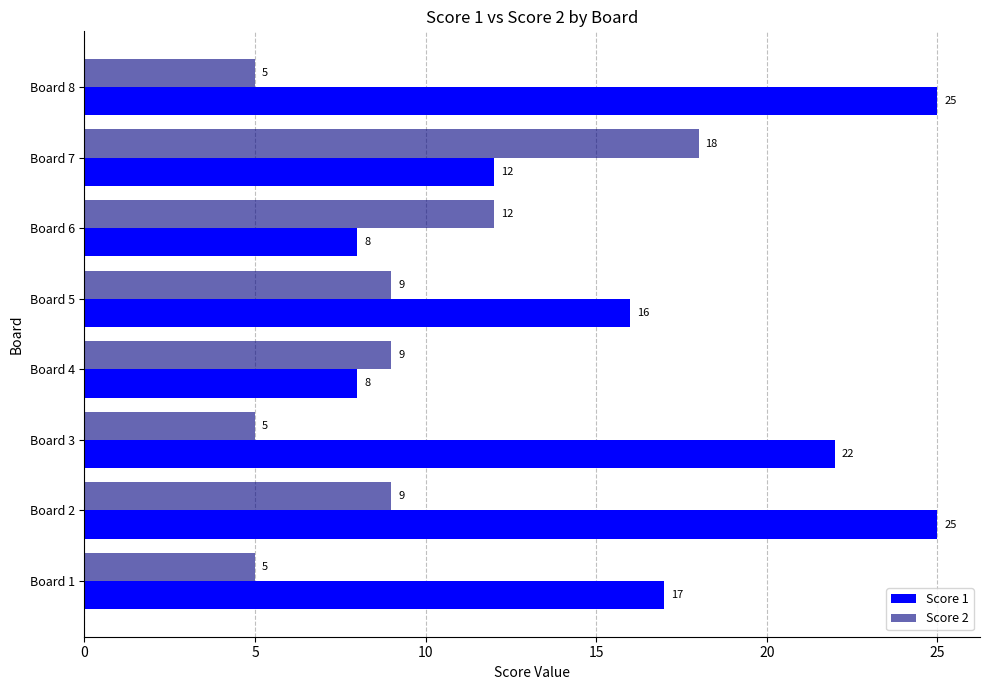

Which category has the highest value in the Score 2 series?

Board 7